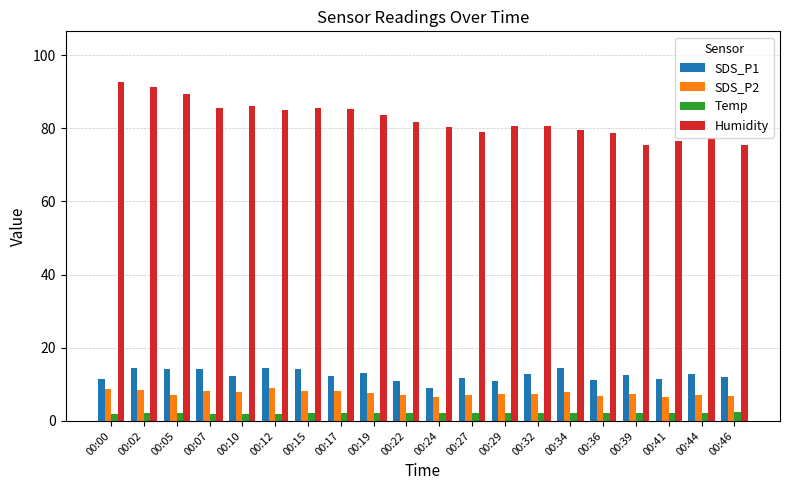

What is the maximum value for Humidity?

92.6